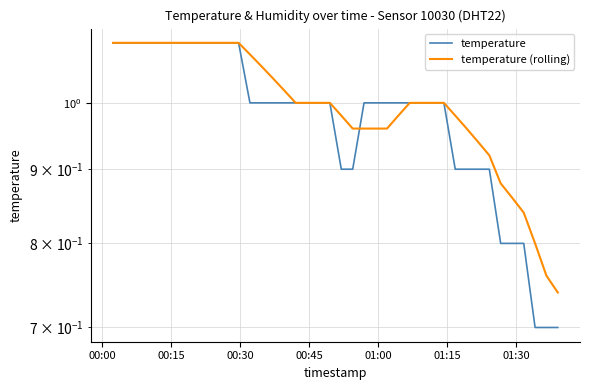

The temperature series shows 1.1 at 00:15. True or false?

True